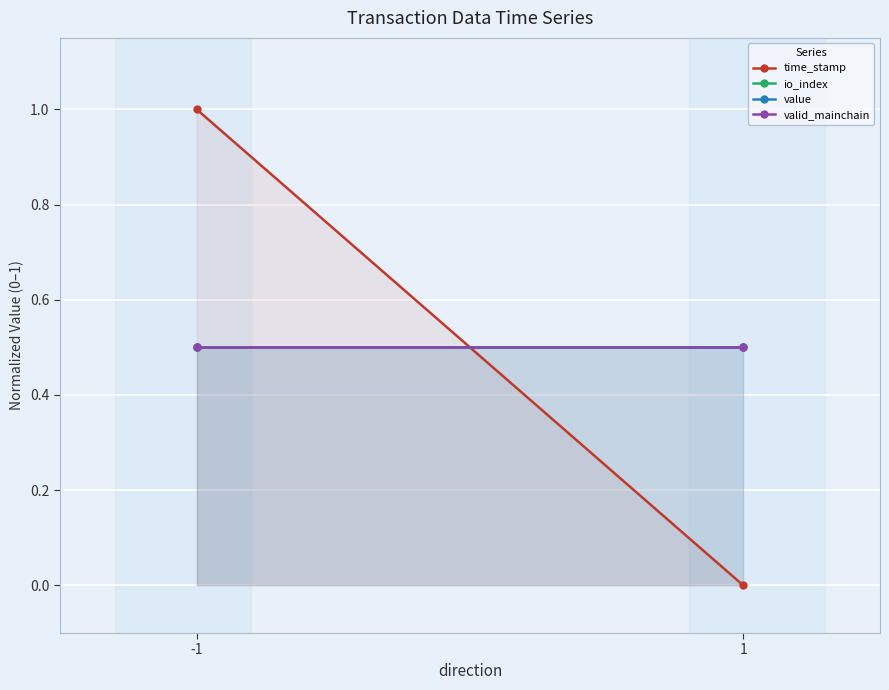

True or false: io_index has a value of 0.5 at 1.

True